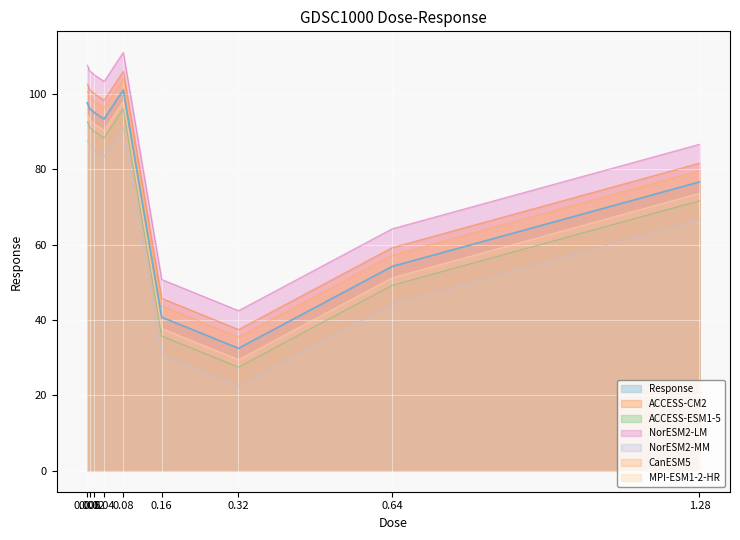

At which label is the value closest to 76?

1.28